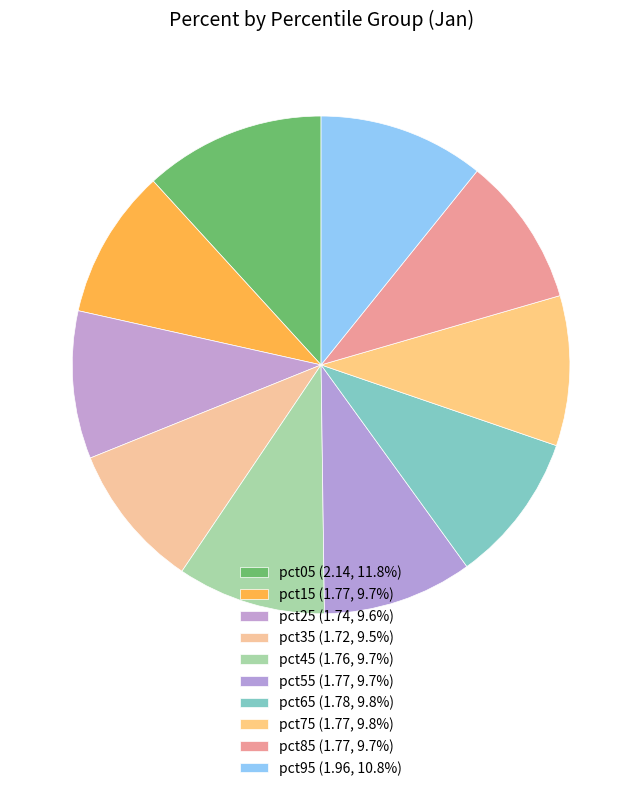

To the nearest percent, what percentage of the pie is pct95?

11%